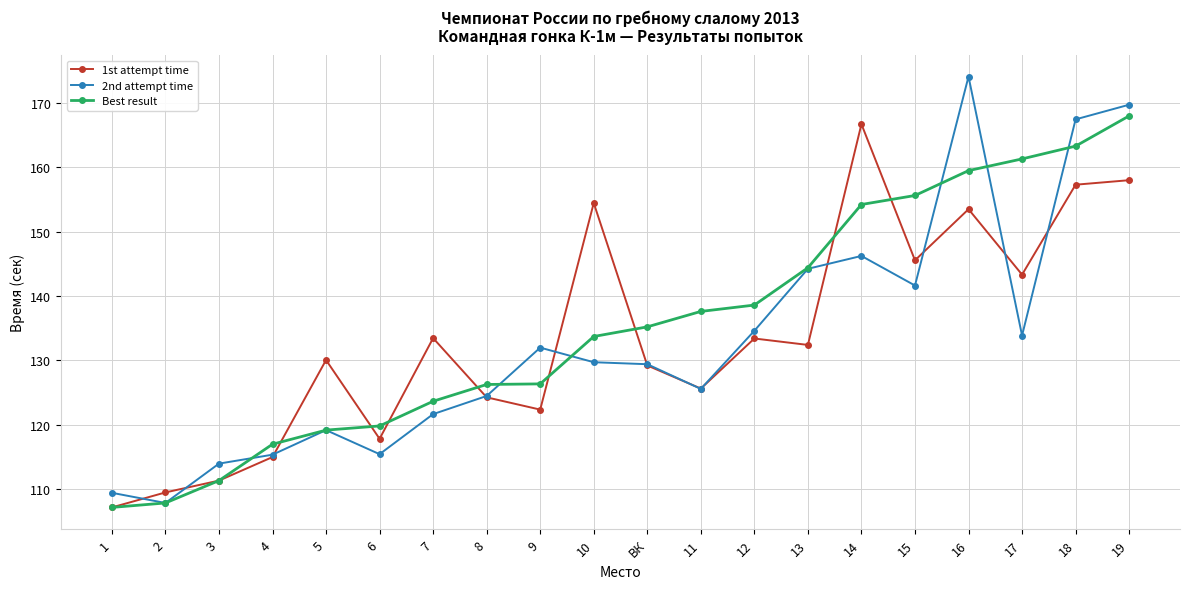

Between 10 and 11, which series saw the biggest shift?

1st attempt time